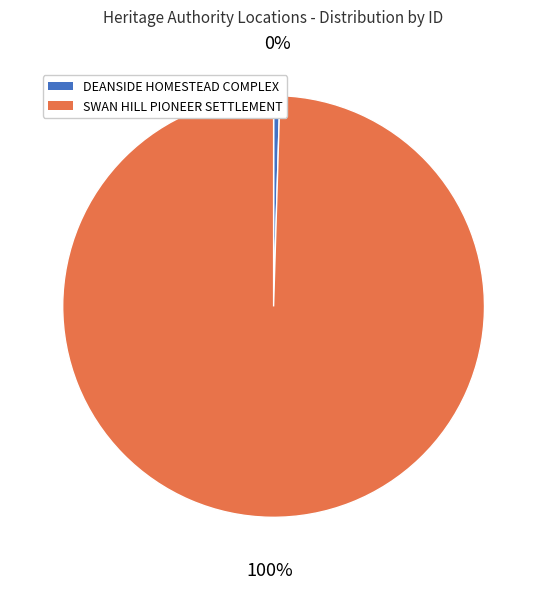

Is the sum of SWAN HILL PIONEER SETTLEMENT and DEANSIDE HOMESTEAD COMPLEX greater than half?

Yes